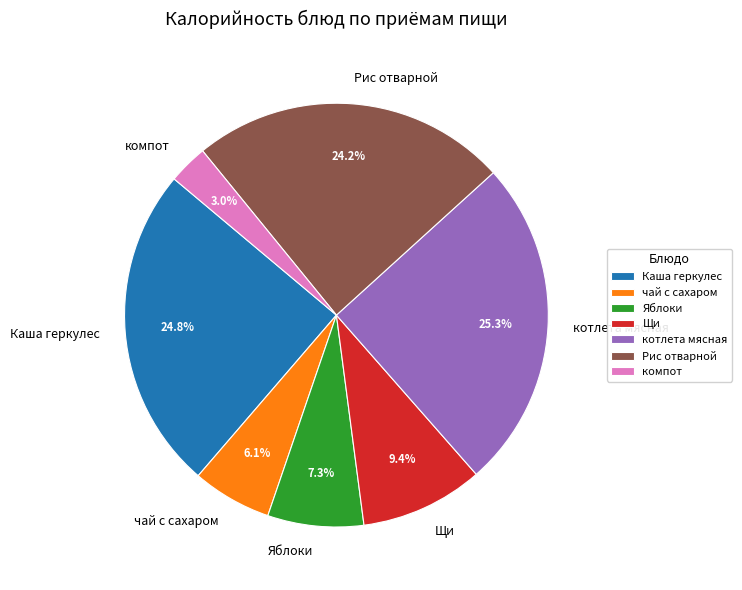

Does any single category account for the majority?

No